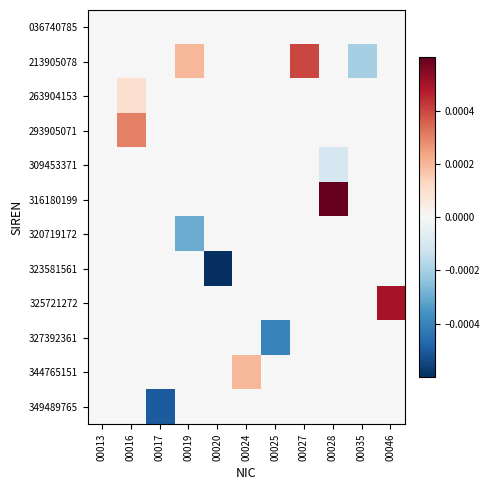

Reading right to left, extract all data points from this chart.

036740785: 00046=0.0	00035=0.0	00028=0.0	00027=0.0	00025=0.0	00024=0.0	00020=0.0	00019=0.0	00017=0.0	00016=0.0	00013=0.0
213905078: 00046=0.0	00035=-0.0	00028=0.0	00027=0.0	00025=0.0	00024=0.0	00020=0.0	00019=0.0	00017=0.0	00016=0.0	00013=0.0
263904153: 00046=0.0	00035=0.0	00028=0.0	00027=0.0	00025=0.0	00024=0.0	00020=0.0	00019=0.0	00017=0.0	00016=0.0	00013=0.0
293905071: 00046=0.0	00035=0.0	00028=0.0	00027=0.0	00025=0.0	00024=0.0	00020=0.0	00019=0.0	00017=0.0	00016=0.0	00013=0.0
309453371: 00046=0.0	00035=0.0	00028=-0.0	00027=0.0	00025=0.0	00024=0.0	00020=0.0	00019=0.0	00017=0.0	00016=0.0	00013=0.0
316180199: 00046=0.0	00035=0.0	00028=0.0	00027=0.0	00025=0.0	00024=0.0	00020=0.0	00019=0.0	00017=0.0	00016=0.0	00013=0.0
320719172: 00046=0.0	00035=0.0	00028=0.0	00027=0.0	00025=0.0	00024=0.0	00020=0.0	00019=-0.0	00017=0.0	00016=0.0	00013=0.0
323581561: 00046=0.0	00035=0.0	00028=0.0	00027=0.0	00025=0.0	00024=0.0	00020=-0.0	00019=0.0	00017=0.0	00016=0.0	00013=0.0
325721272: 00046=0.0	00035=0.0	00028=0.0	00027=0.0	00025=0.0	00024=0.0	00020=0.0	00019=0.0	00017=0.0	00016=0.0	00013=0.0
327392361: 00046=0.0	00035=0.0	00028=0.0	00027=0.0	00025=-0.0	00024=0.0	00020=0.0	00019=0.0	00017=0.0	00016=0.0	00013=0.0
344765151: 00046=0.0	00035=0.0	00028=0.0	00027=0.0	00025=0.0	00024=0.0	00020=0.0	00019=0.0	00017=0.0	00016=0.0	00013=0.0
349489765: 00046=0.0	00035=0.0	00028=0.0	00027=0.0	00025=0.0	00024=0.0	00020=0.0	00019=0.0	00017=-0.0	00016=0.0	00013=0.0